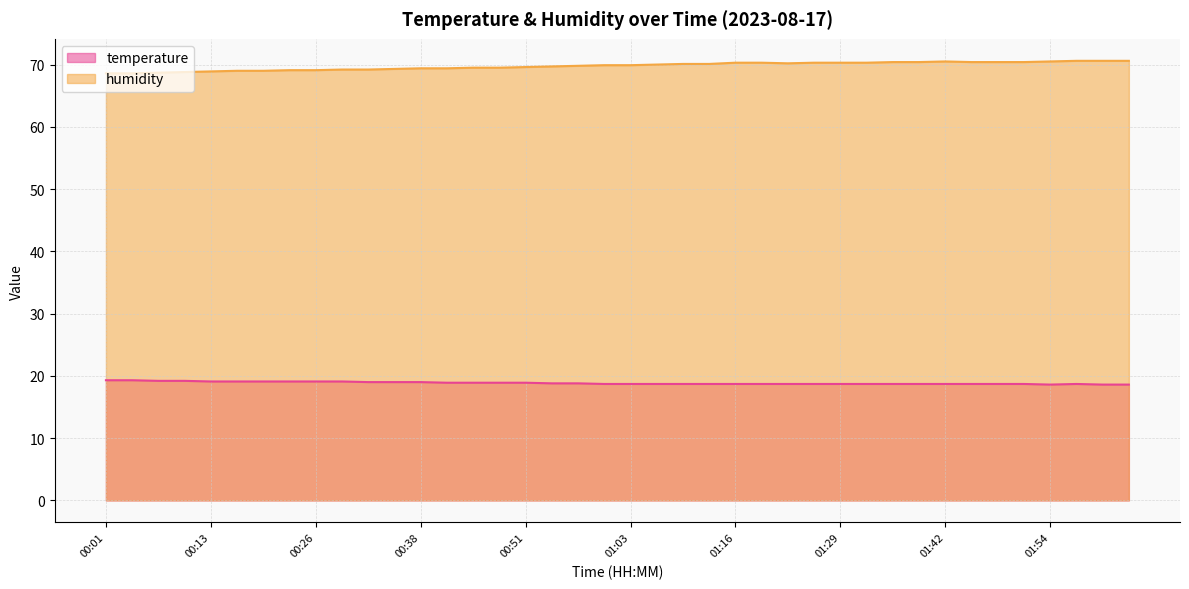

True or false: temperature and humidity cross at least once.

False